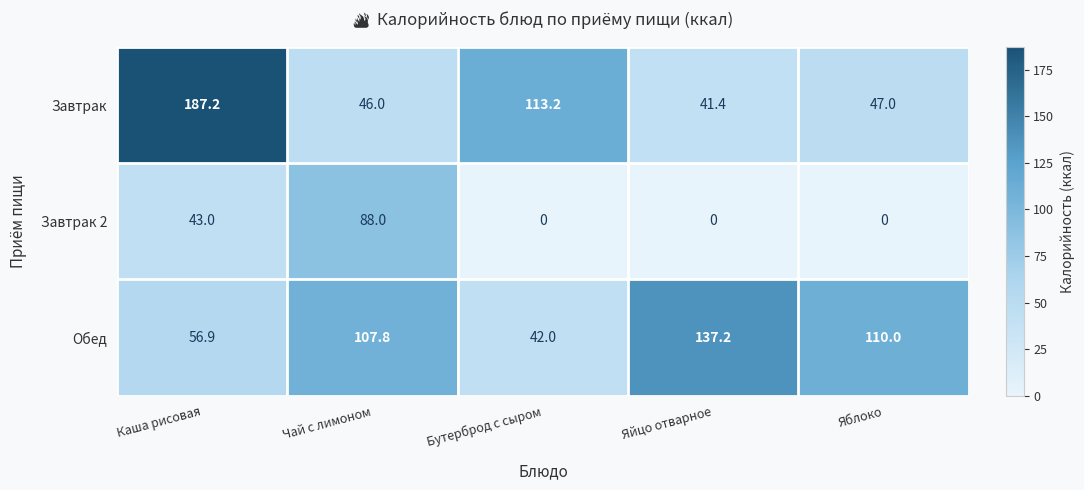

What is the total value across all series at Чай с лимоном?

241.8